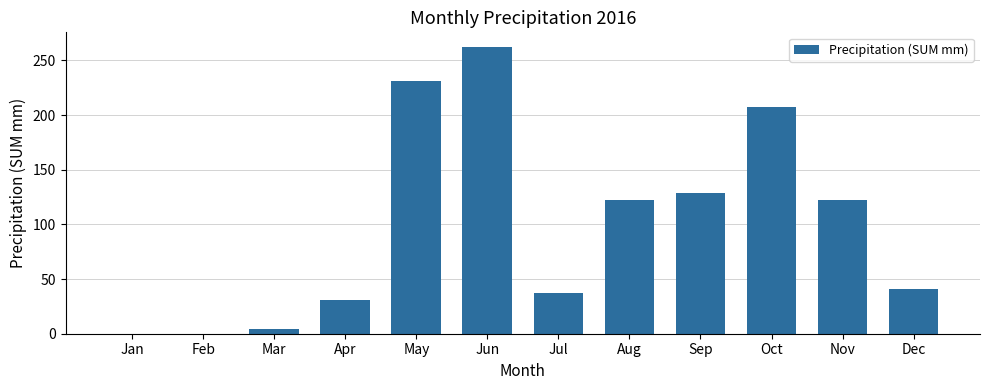

What is the ratio of the value at Jul to the value at Nov?

0.3